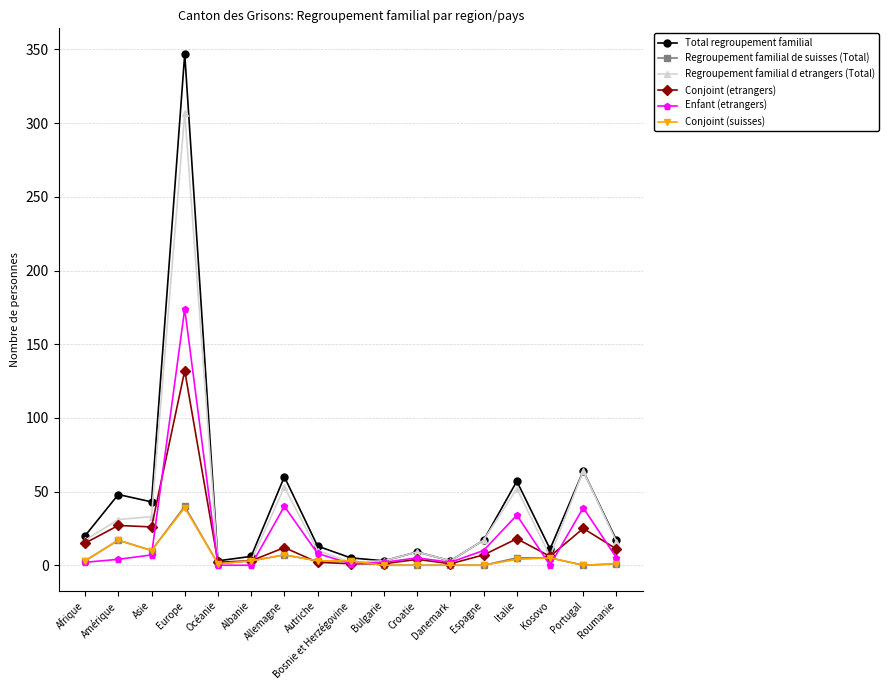

What is the difference between the maximum and minimum values in the Enfant (etrangers) series?

174